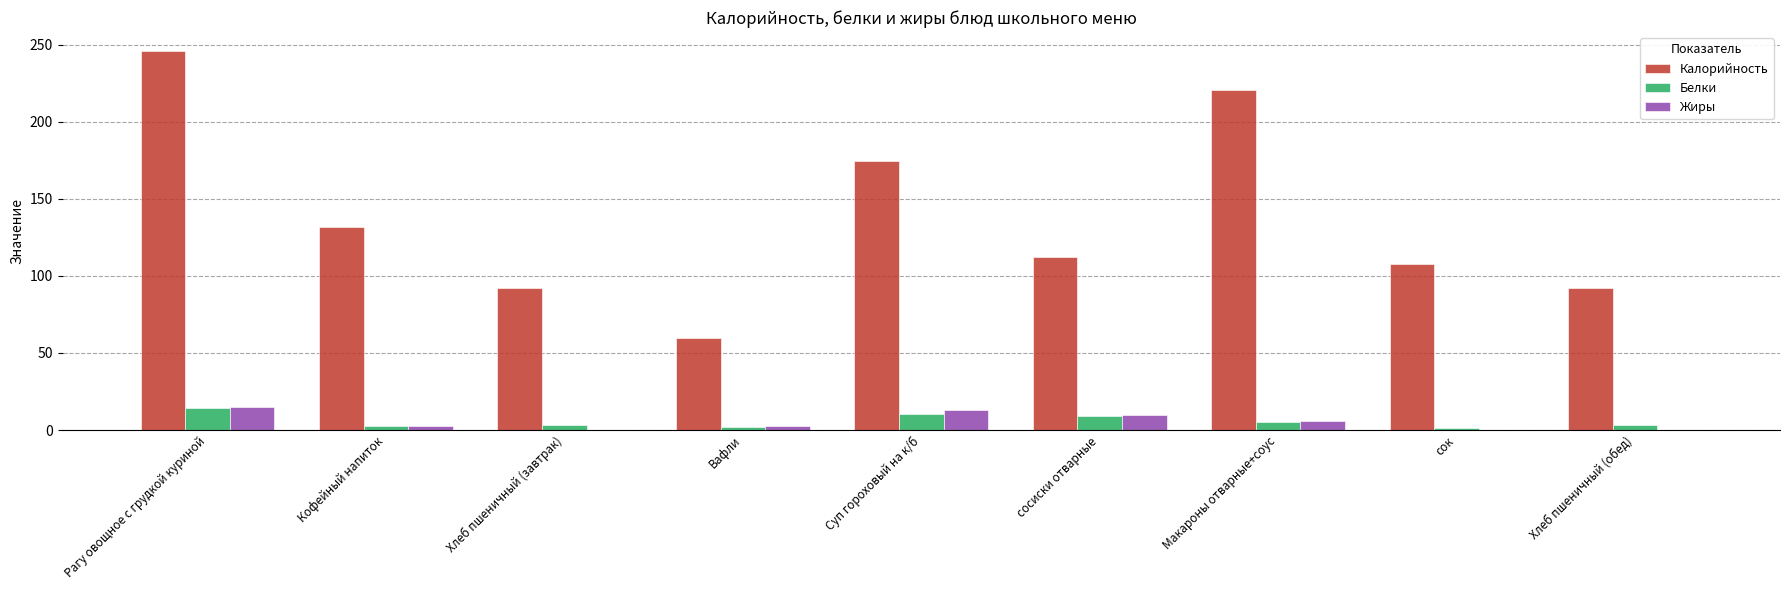

What is the approximate value of Жиры at Рагу овощное с грудкой куриной?

15.2